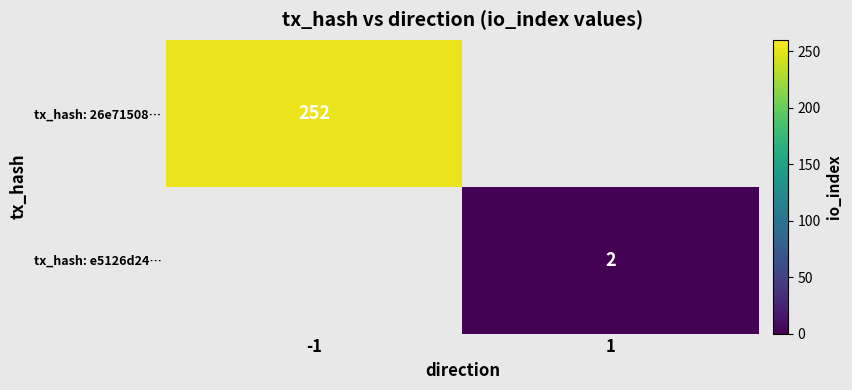

What is the greatest value displayed?

252.0